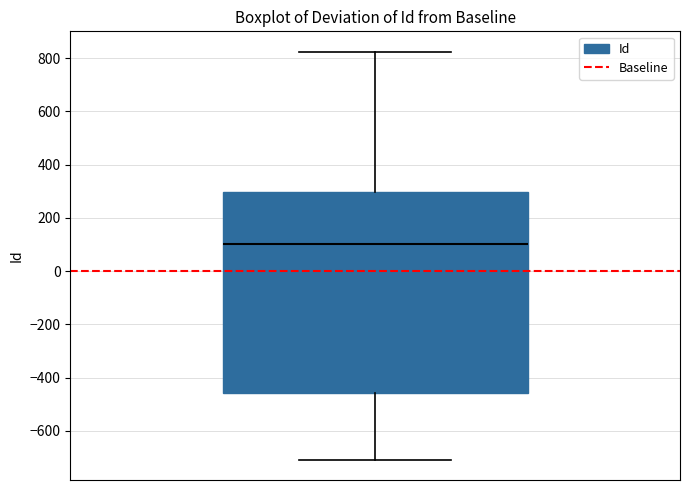

Read this box plot against the y-axis: the position of the median line, the range covered by the box, and the ends of both whiskers. The values are not printed on the chart, so give them approximately, as read against the axis.

median 100, box -460 to 300, whiskers -700 to 820